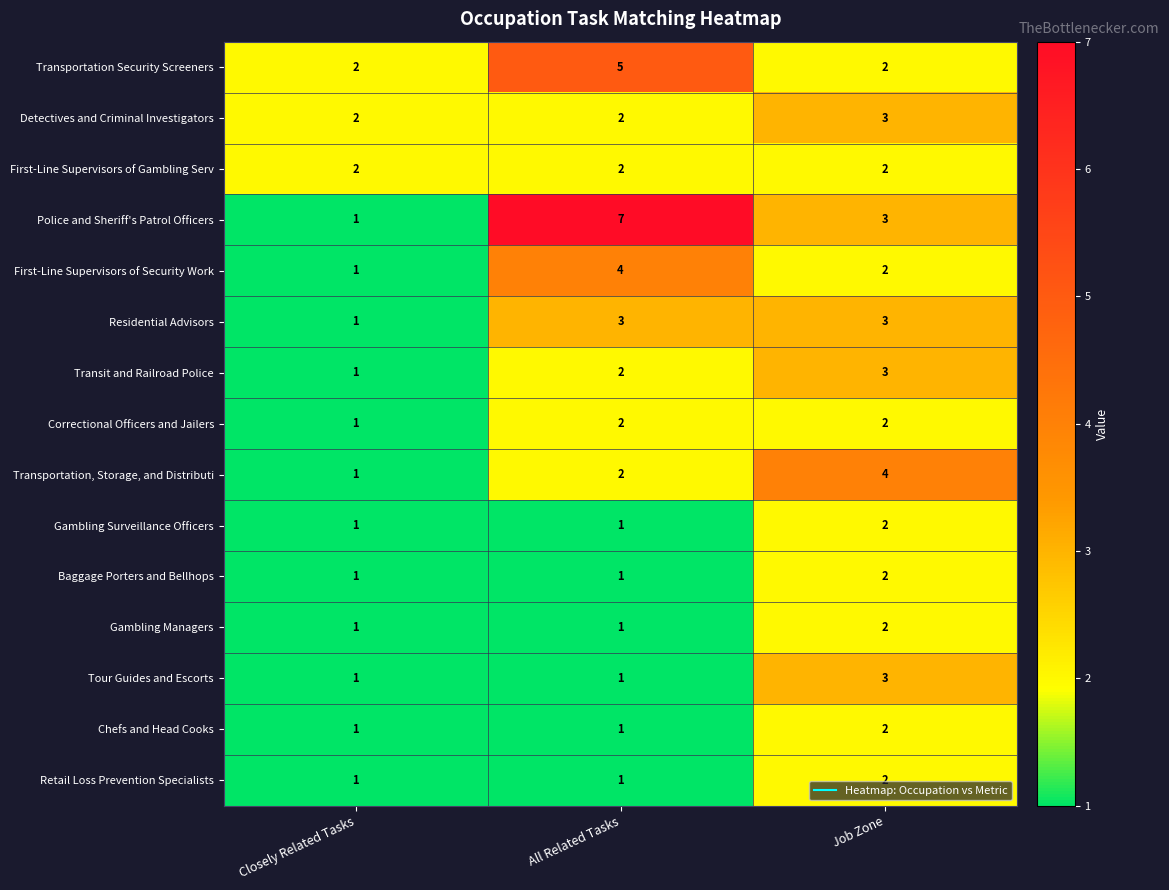

What is the difference between the maximum and minimum values in the Transportation, Storage, and Distributi series?

3